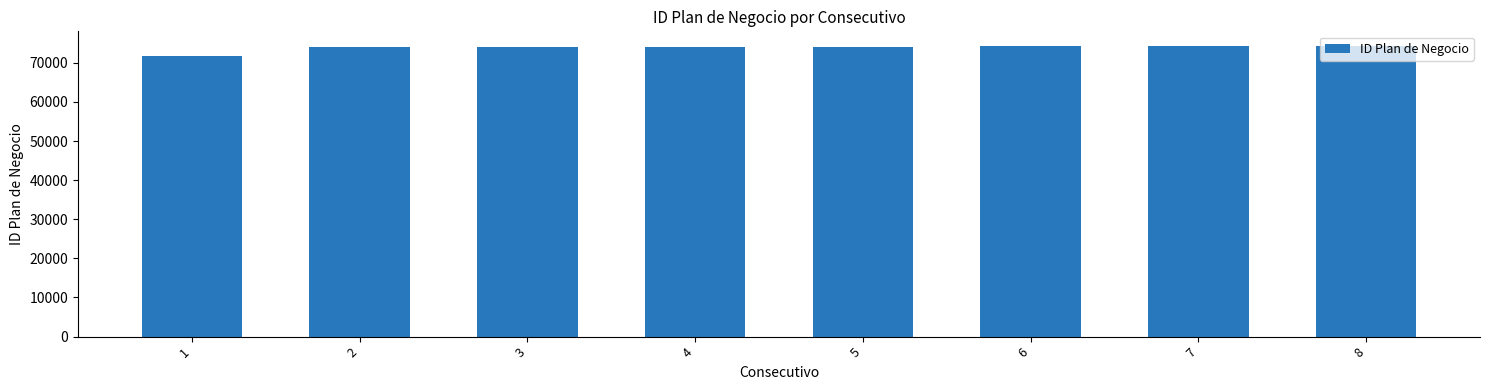

How many data points are less than 74058?

4